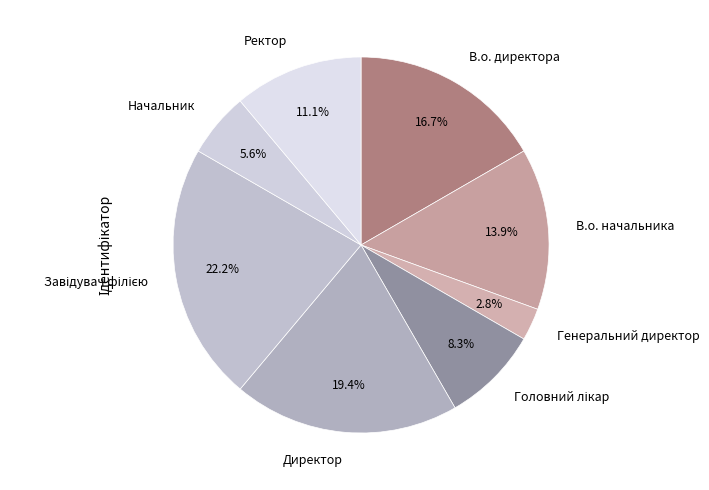

Between Начальник and Ректор, which is larger?

Ректор